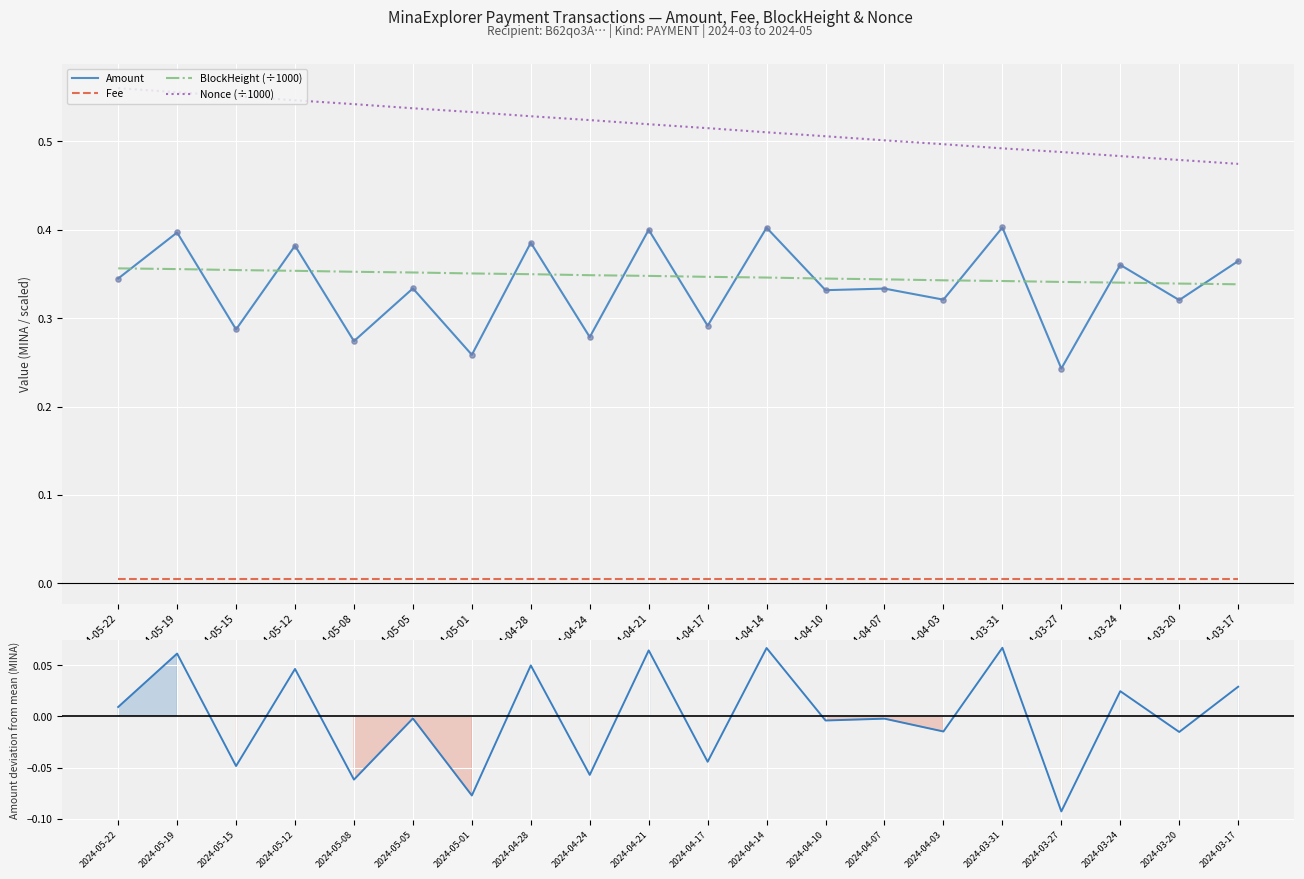

At how many categories does at least one series exceed 0?

20